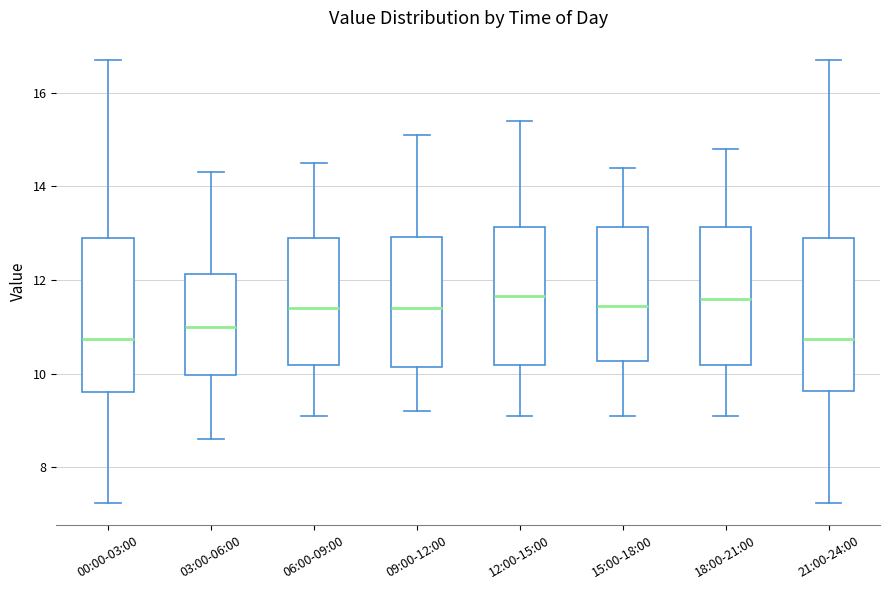

Reading left to right, transcribe this box plot: for each box, give where its median line is, the range the box spans, and where its two whiskers end, as read against the y-axis. The values are not printed on the chart, so give them approximately, as read against the axis.

00:00-03:00: median 10.8, box 9.6 to 13.0, whiskers 7.2 to 16.8
03:00-06:00: median 11.0, box 10.0 to 12.2, whiskers 8.6 to 14.4
06:00-09:00: median 11.4, box 10.2 to 13.0, whiskers 9.2 to 14.6
09:00-12:00: median 11.4, box 10.2 to 13.0, whiskers 9.2 to 15.2
12:00-15:00: median 11.6, box 10.2 to 13.2, whiskers 9.2 to 15.4
15:00-18:00: median 11.4, box 10.2 to 13.2, whiskers 9.2 to 14.4
18:00-21:00: median 11.6, box 10.2 to 13.2, whiskers 9.2 to 14.8
21:00-24:00: median 10.8, box 9.6 to 13.0, whiskers 7.2 to 16.8